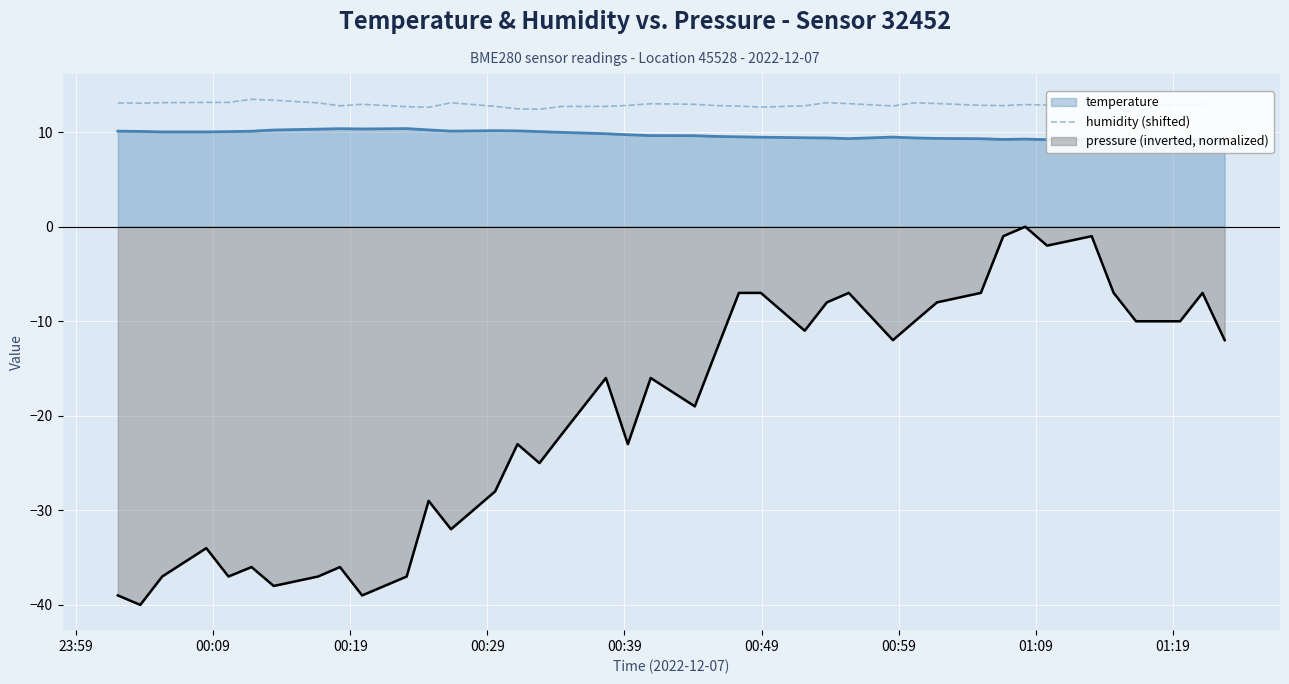

What is the difference between the maximum and minimum values?

1.0